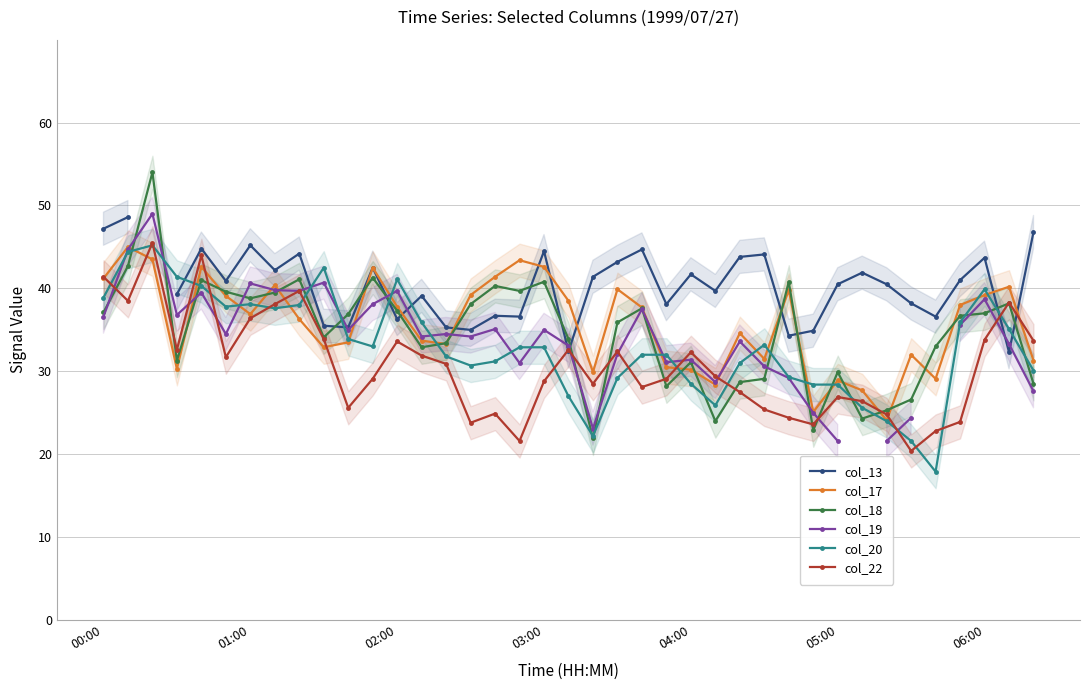

What is the difference between the col_22 values at 31 and 14?

4.5